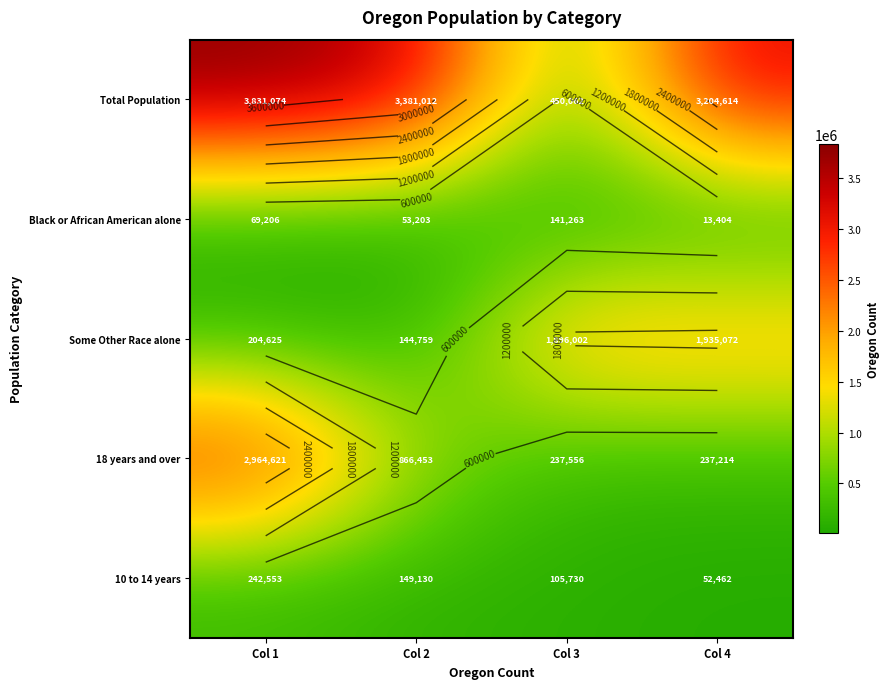

What is the spread (max minus min) of values at Col 3?

1790272